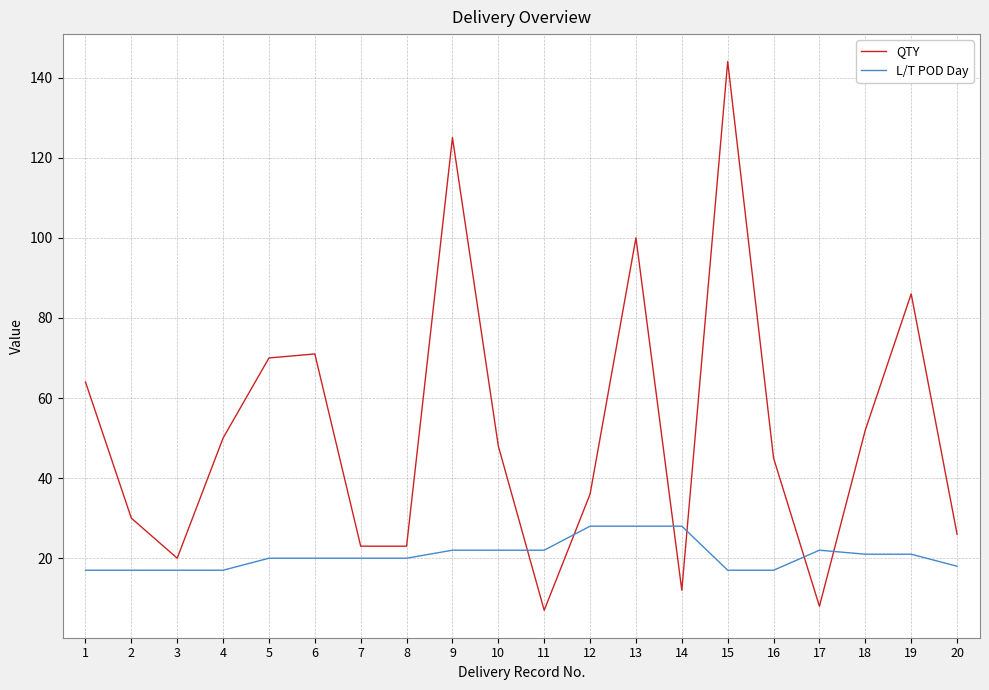

Does the chart have visible grid lines?

Yes